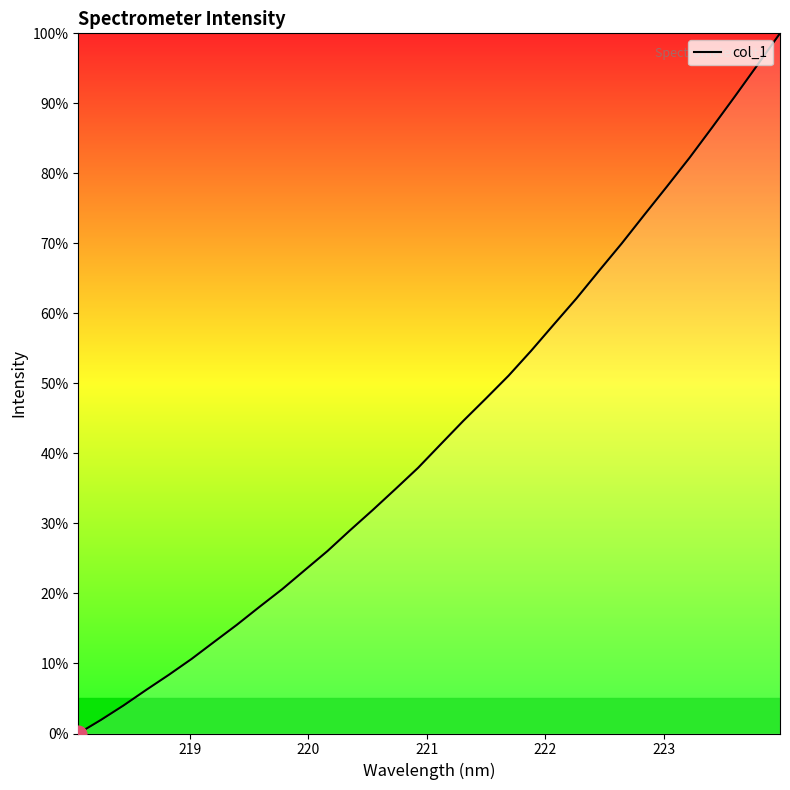

What is the maximum value shown in the chart?

100.0